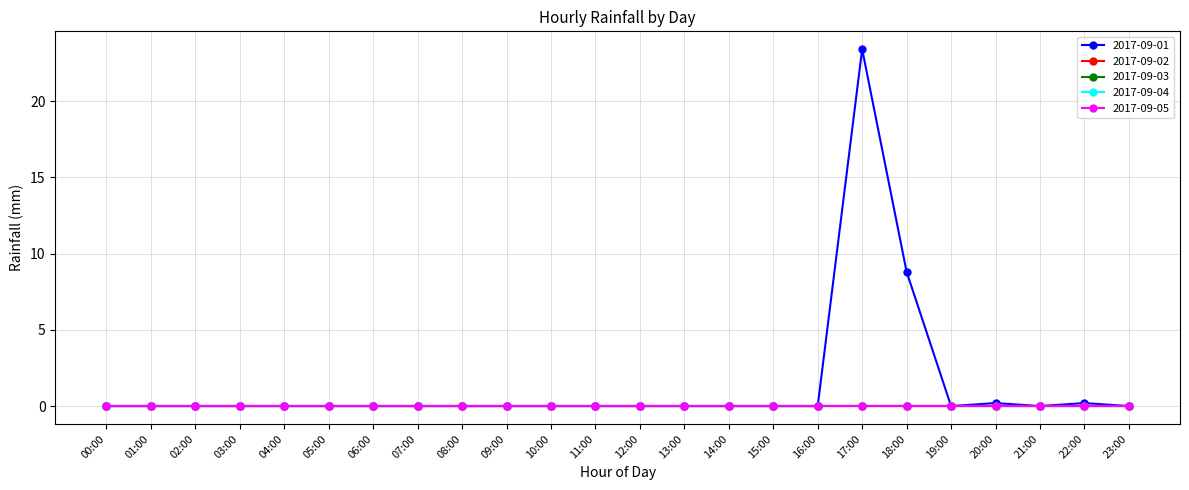

Where is the first local minimum for 2017-09-01?

19:00